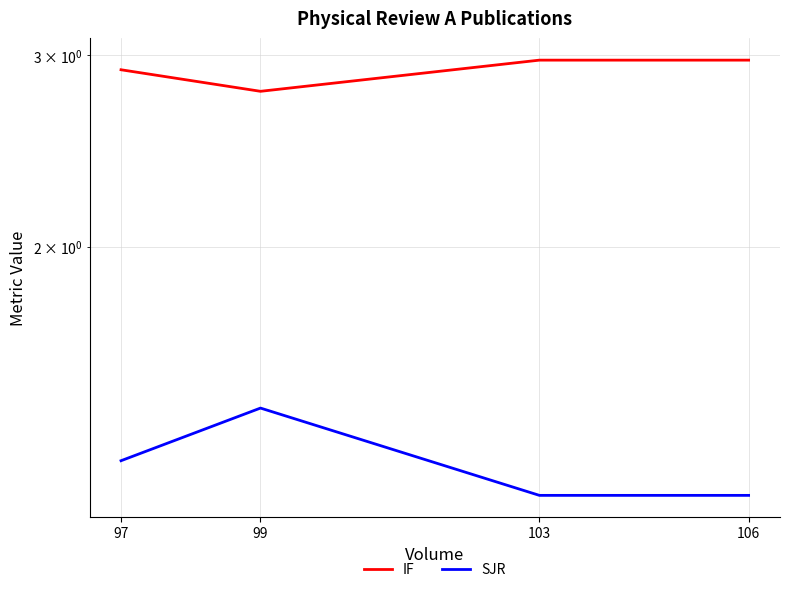

What is the approximate value of SJR at 103?

1.2